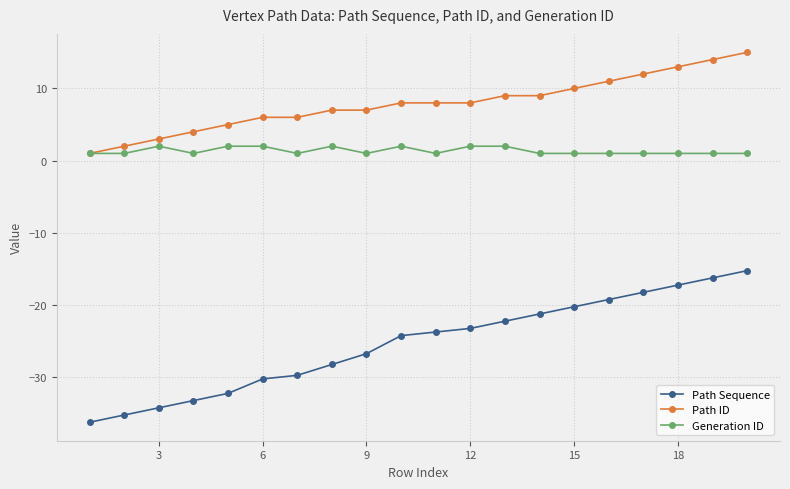

How many lines are shown in the chart?

3